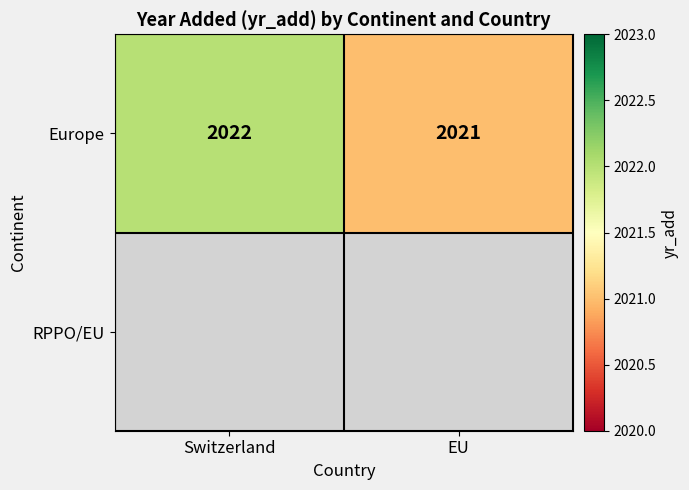

The Europe series shows 2632 at Switzerland. True or false?

False